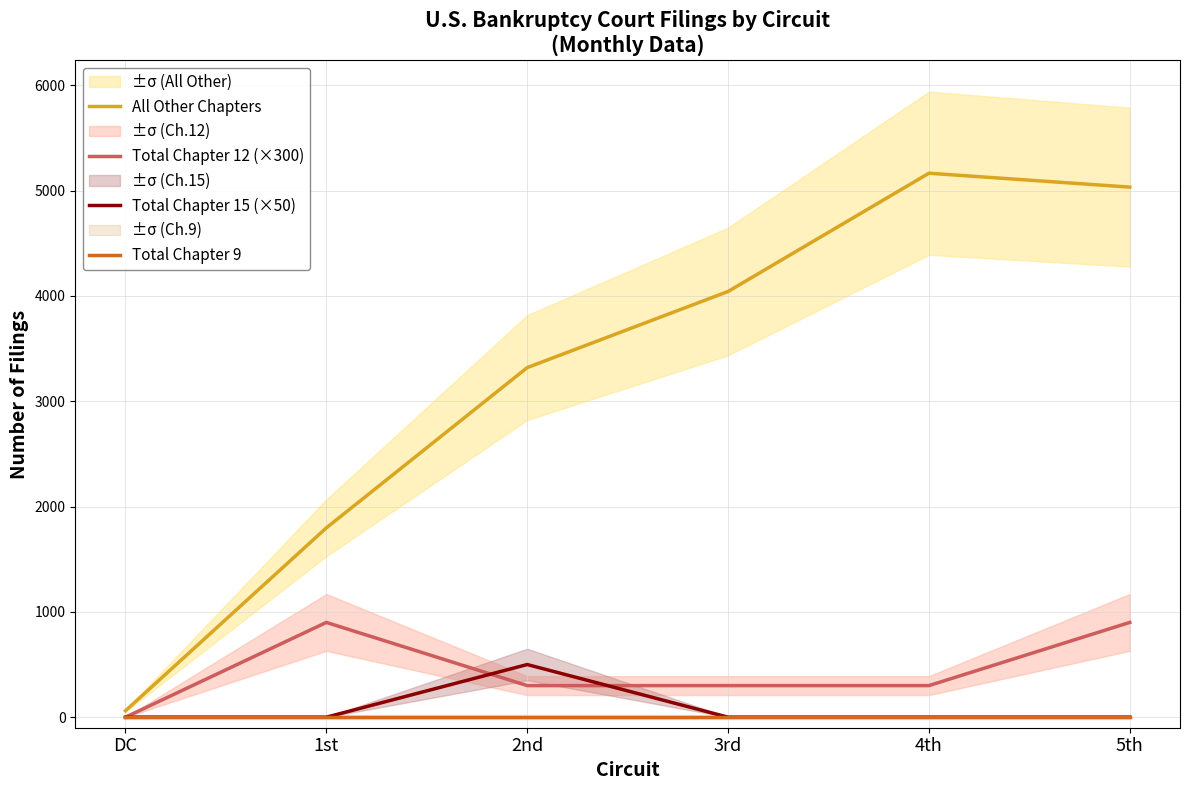

At how many categories does at least one series exceed 3236?

4